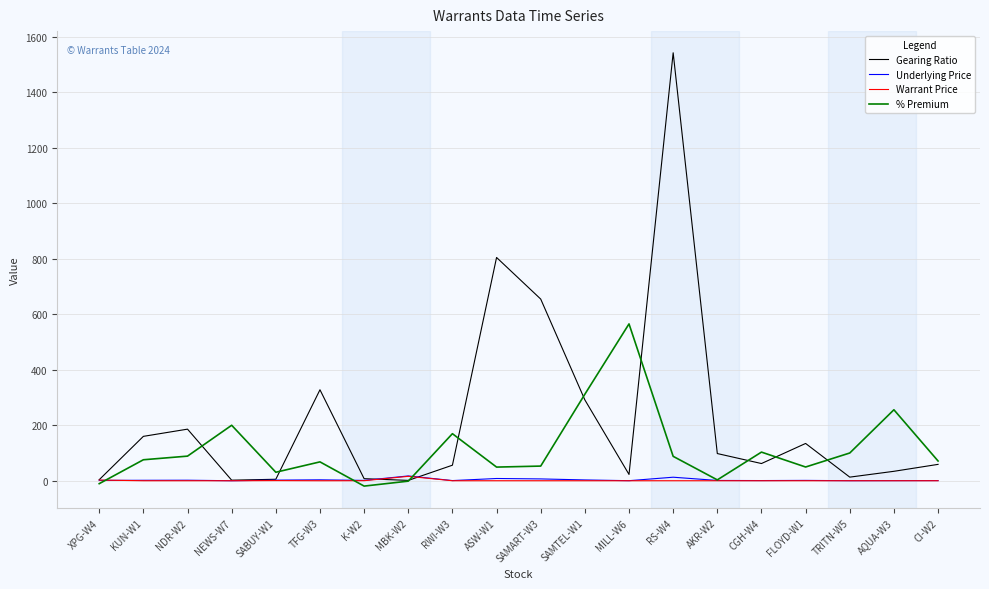

At which category does the chart reach its peak across all series?

RS-W4